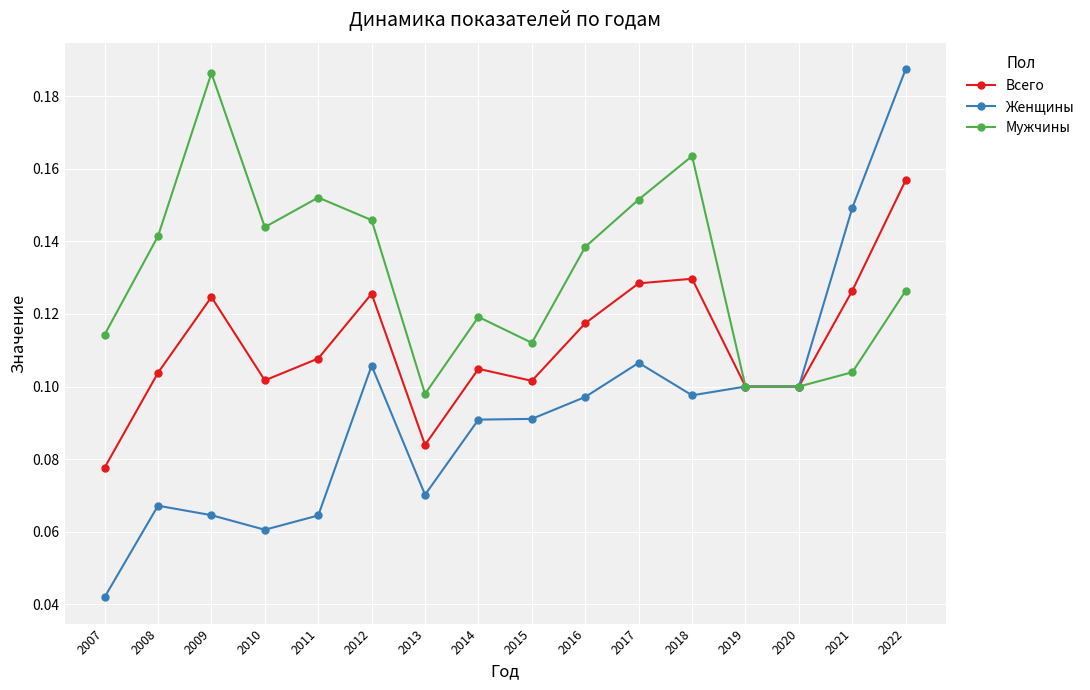

True or false: Женщины has more than 1 points higher than both neighbors.

True